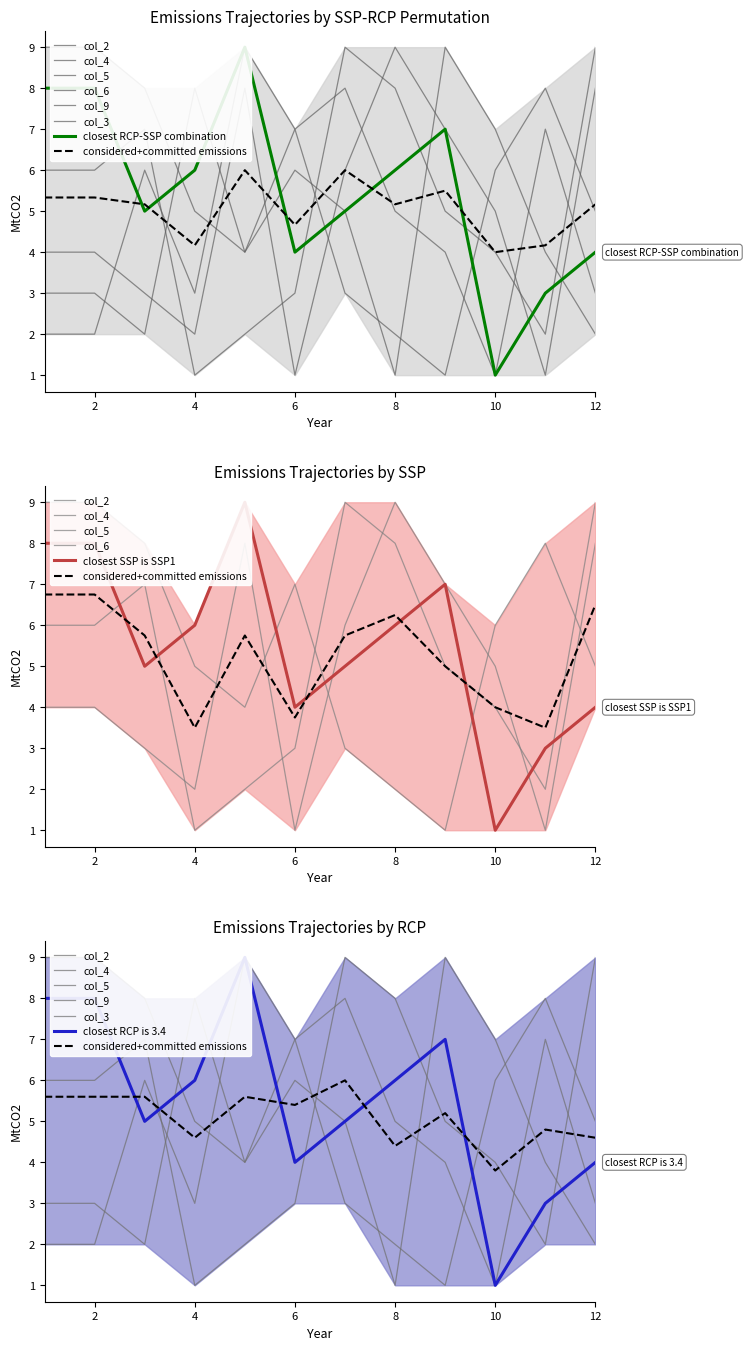

Is the value of col_2 at 5 greater than the value of col_4 at 9?

Yes